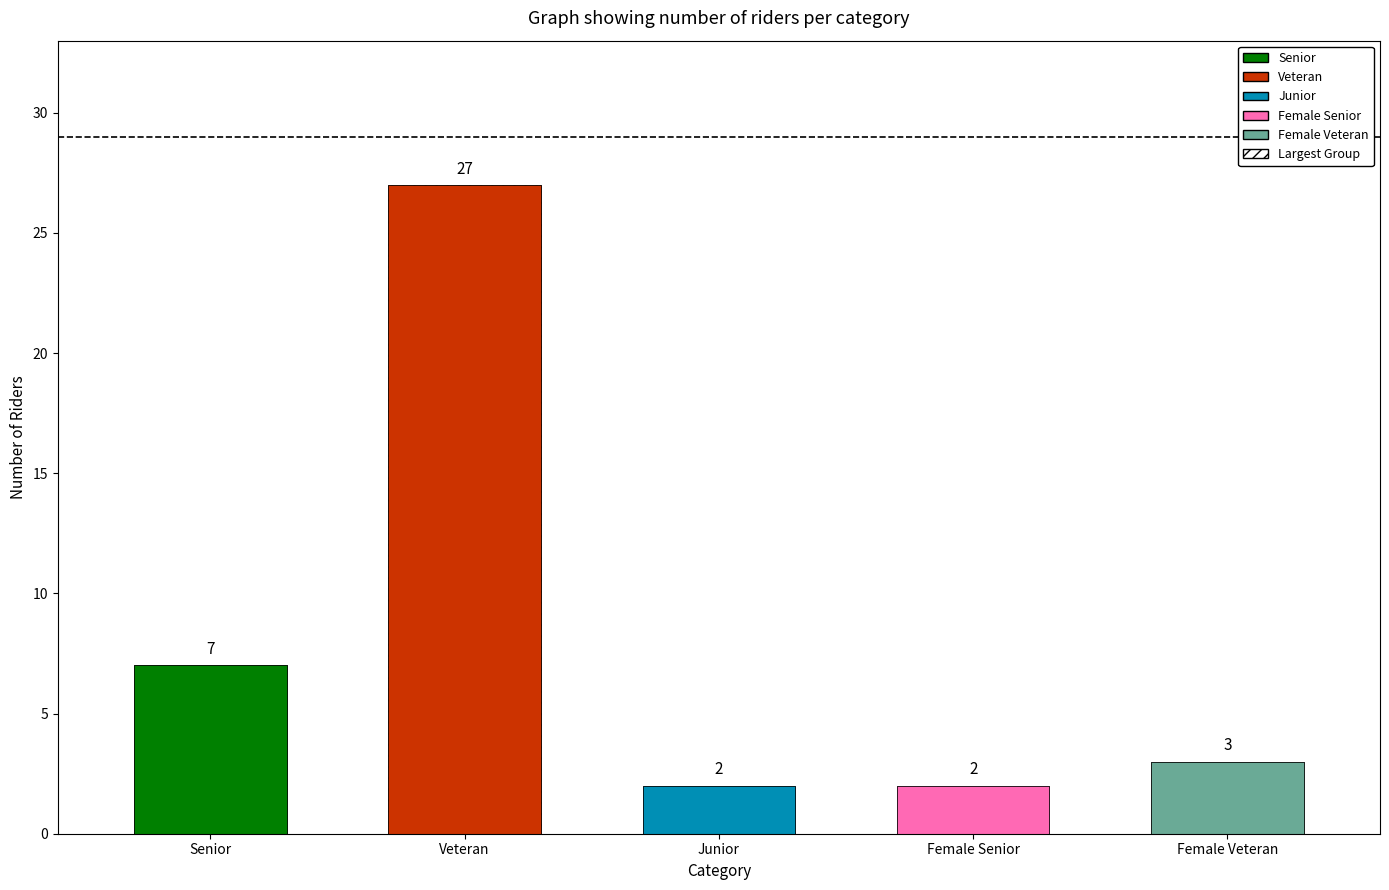

At which category does the chart reach its peak across all series?

Veteran